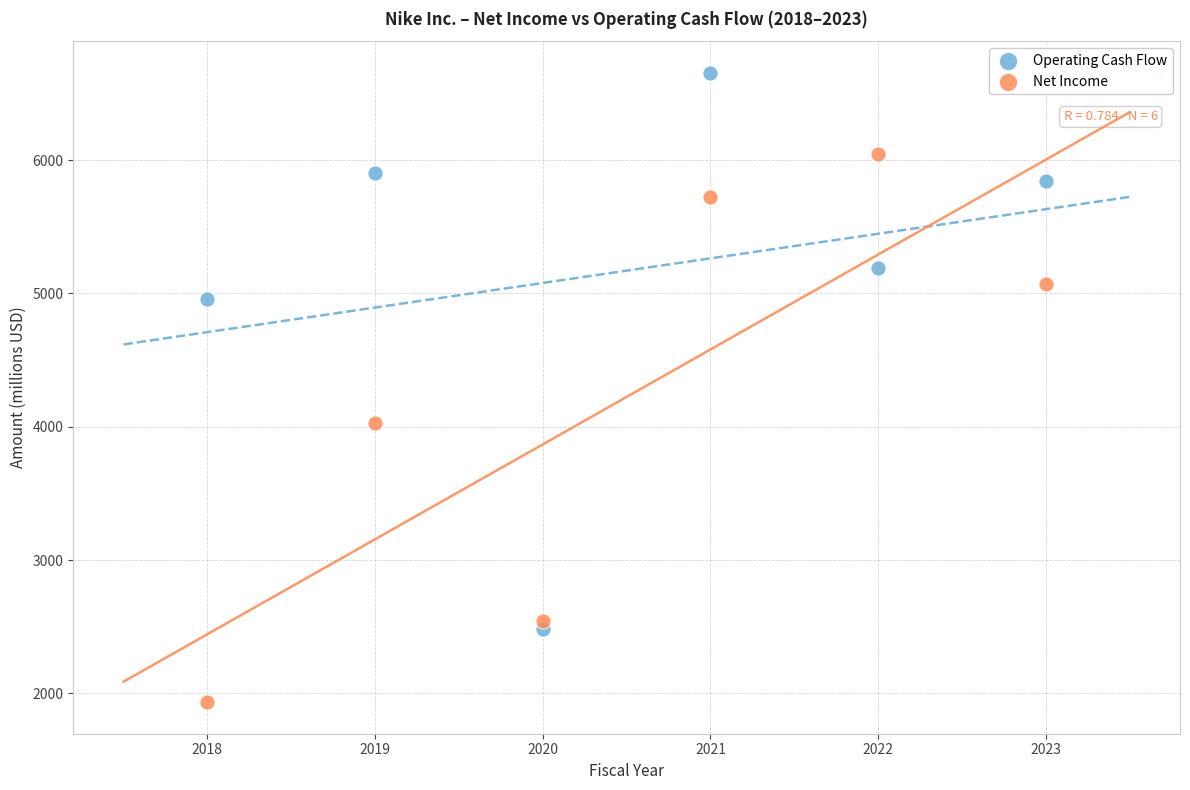

Which series reaches the minimum Y coordinate?

Net Income